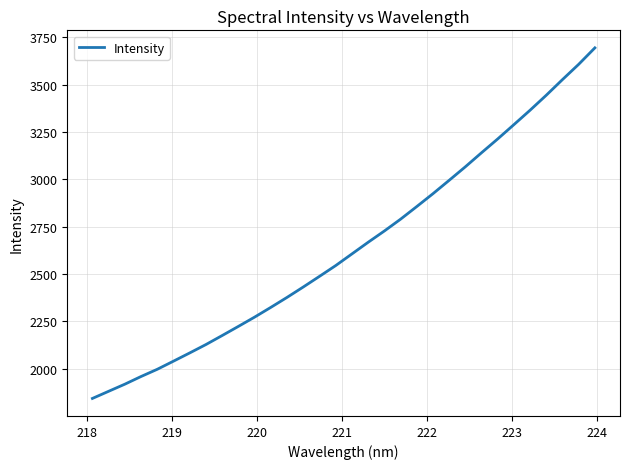

What is the smallest value displayed?

1842.8